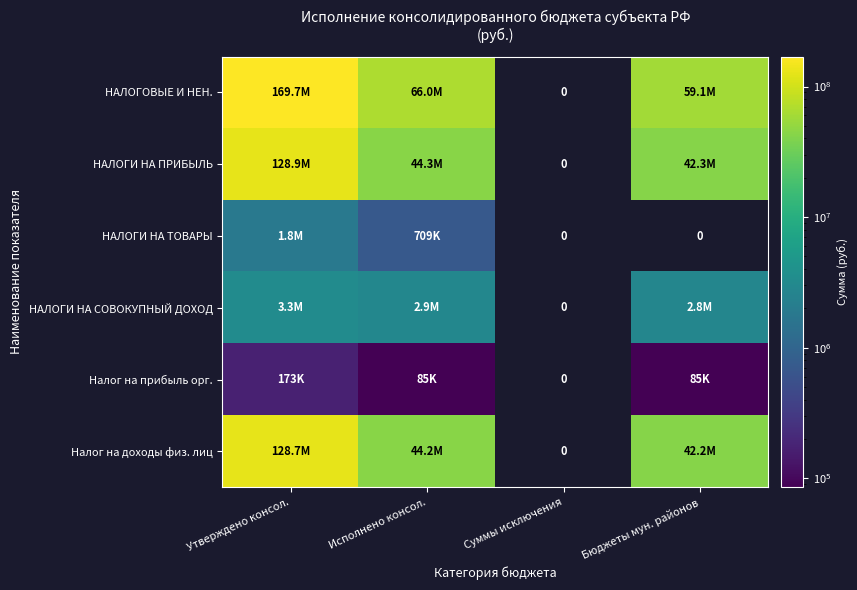

At Утверждено консол., list the series in order from smallest to largest.

Налог на прибыль орг., НАЛОГИ НА ТОВАРЫ, НАЛОГИ НА СОВОКУПНЫЙ ДОХОД, Налог на доходы физ. лиц, НАЛОГИ НА ПРИБЫЛЬ, НАЛОГОВЫЕ И НЕН.